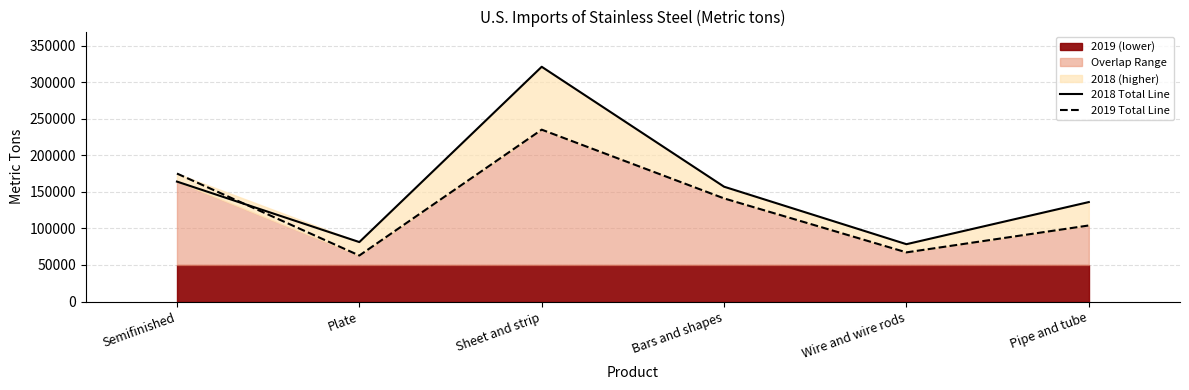

What is the difference between the 2018 Total Line values at Wire and wire rods and Semifinished?

85600